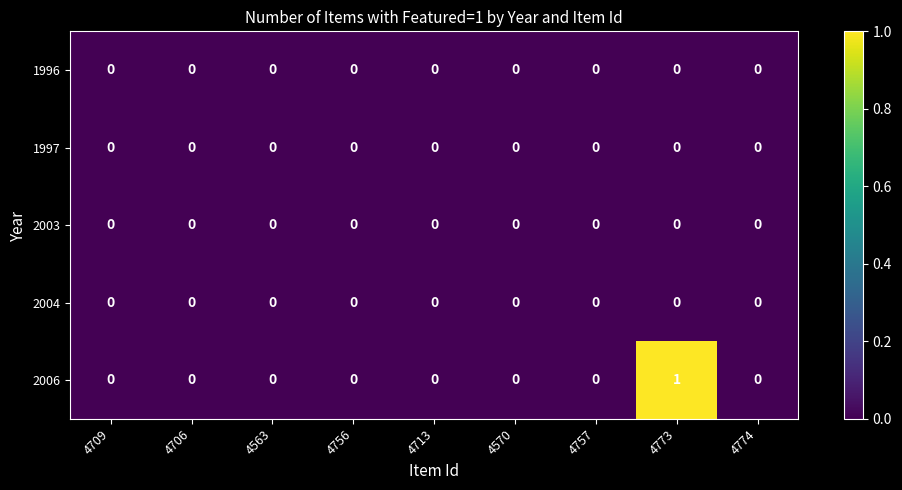

Which series has the largest total across all categories?

2006